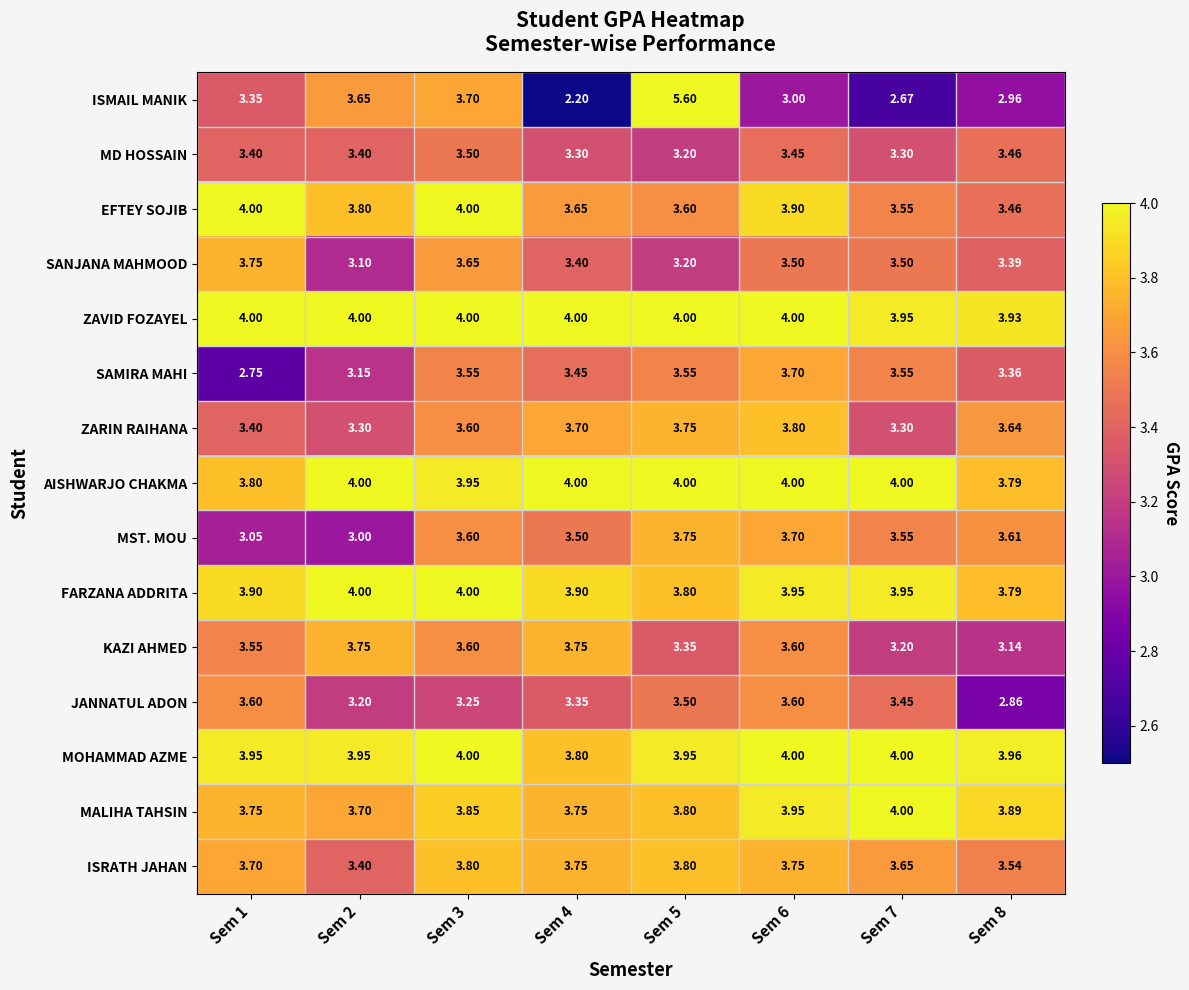

Which series has the largest range (max minus min)?

ISMAIL MANIK